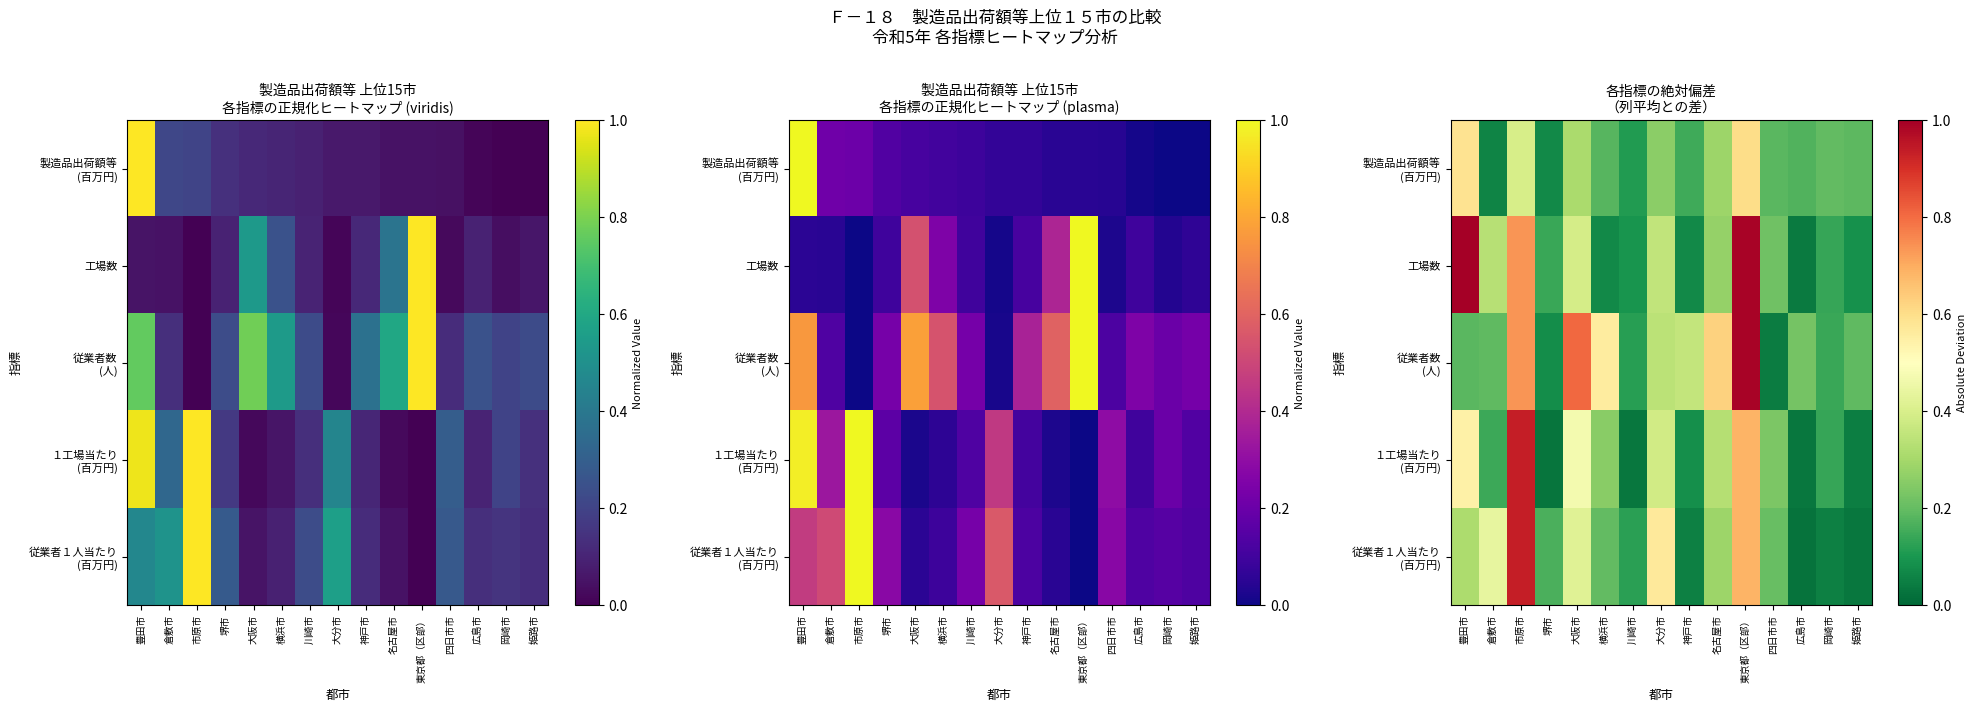

Which series has the largest total across all categories?

従業者数 (人)